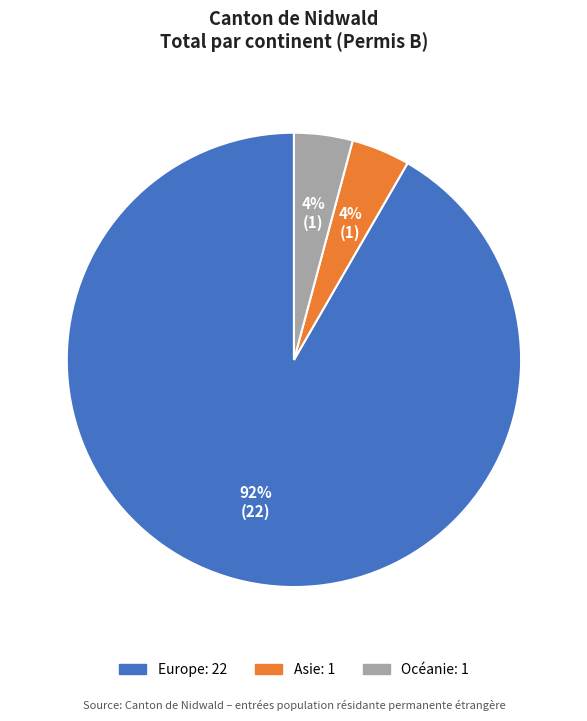

Count the number of slices in the pie.

3